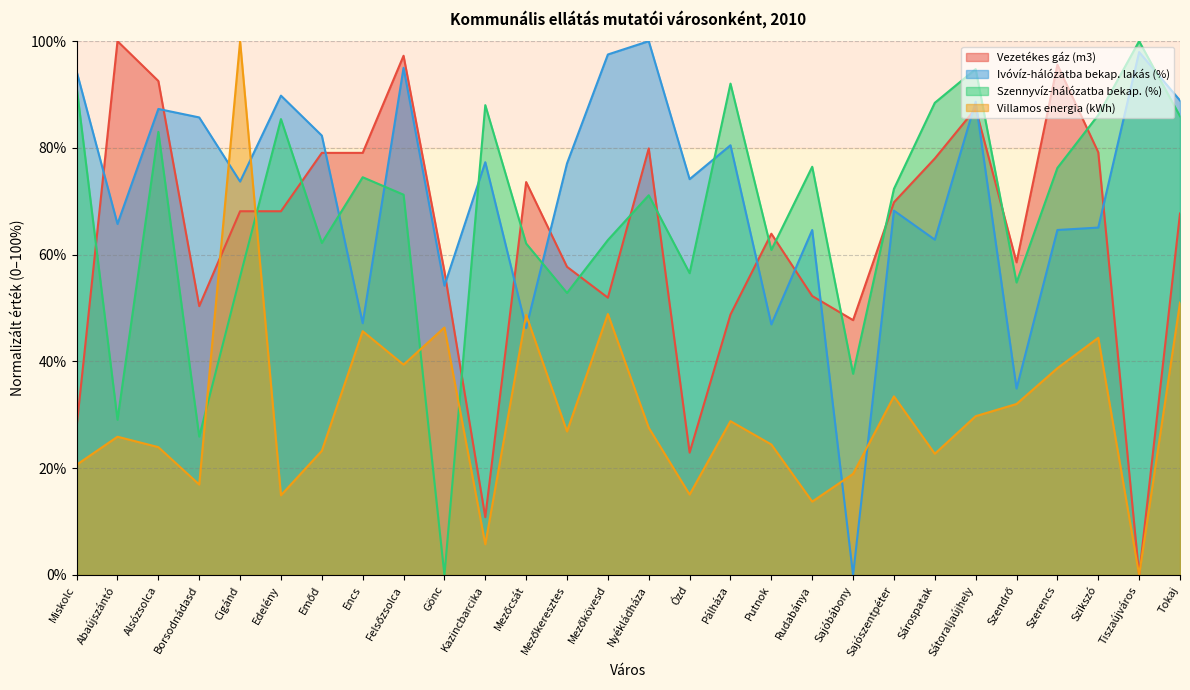

Rank the categories by Ivóvíz-hálózatba bekap. lakás (%) value from lowest to highest.

Sajóbábony, Szendrő, Mezőcsát, Putnok, Encs, Gönc, Sárospatak, Rudabánya, Szerencs, Szikszó, Abaújszántó, Sajószentpéter, Cigánd, Ózd, Mezőkeresztes, Kazincbarcika, Pálháza, Emőd, Borsodnádasd, Alsózsolca, Sátoraljaújhely, Tokaj, Edelény, Miskolc, Felsőzsolca, Mezőkövesd, Tiszaújváros, Nyékládháza